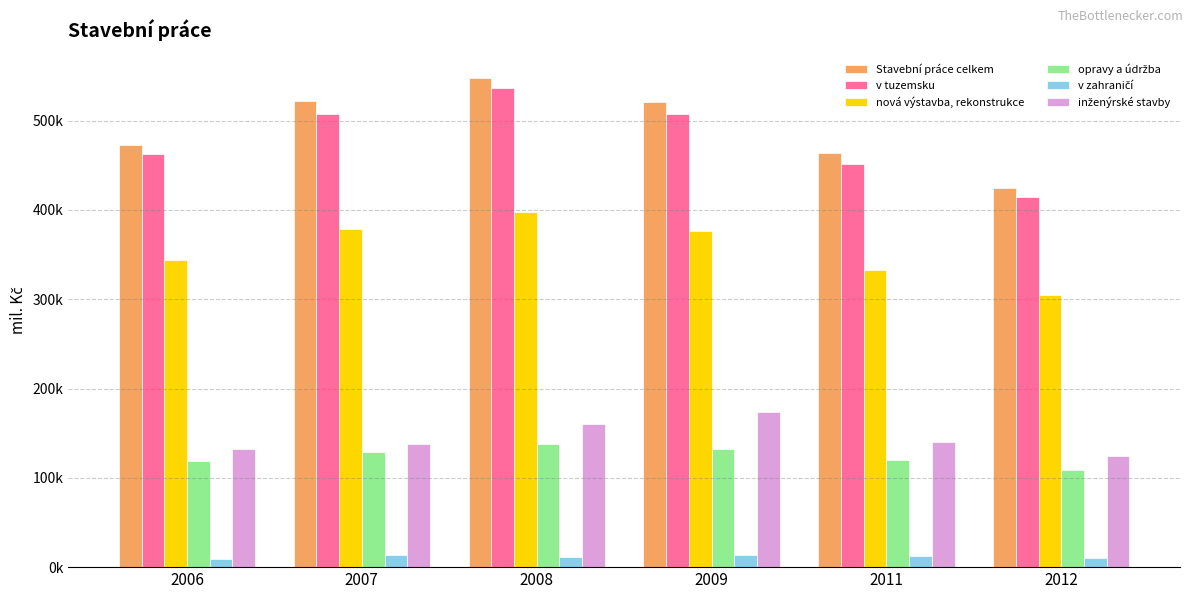

Are the bars horizontal?

No